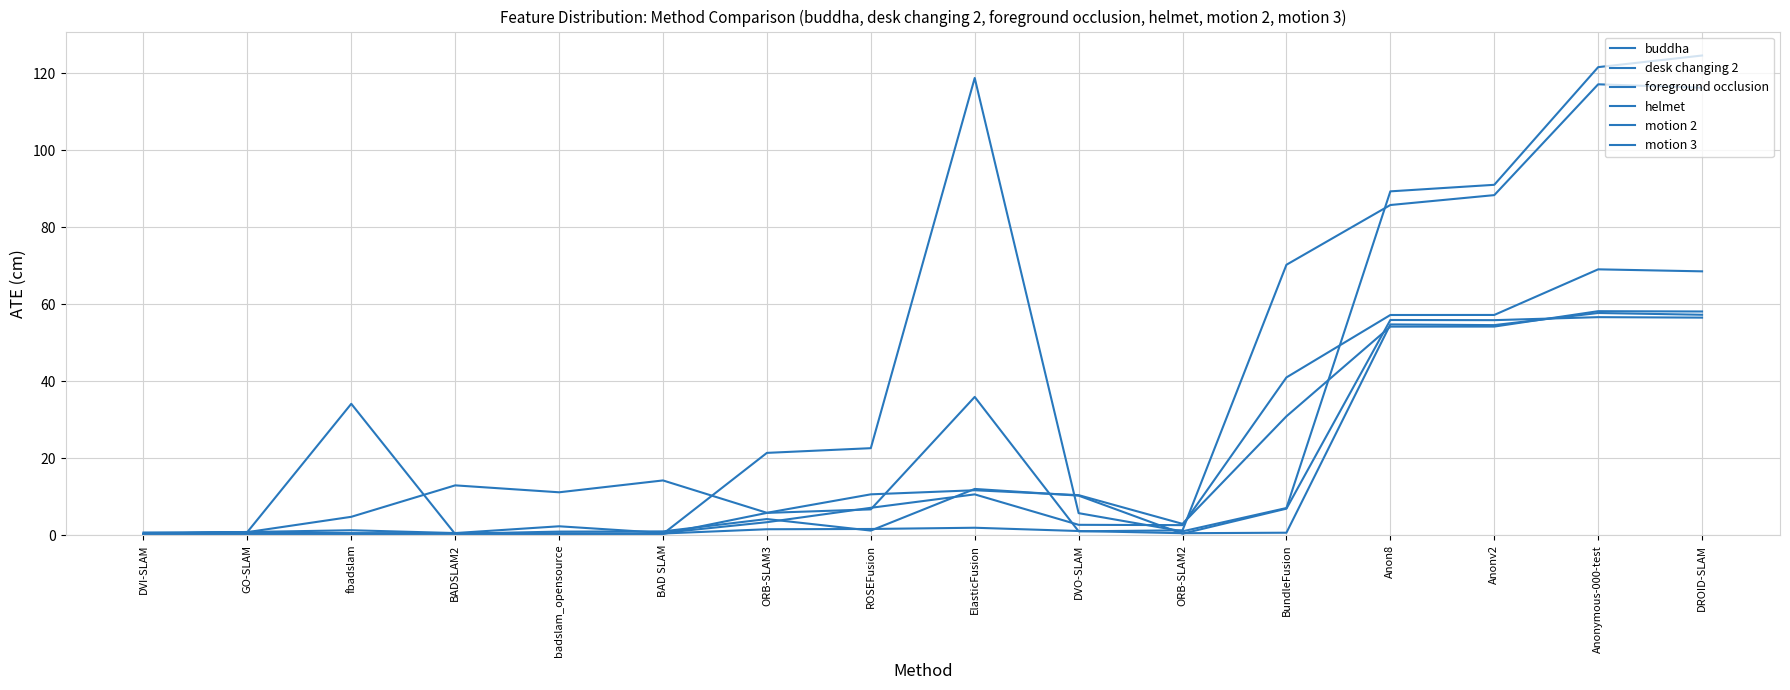

How many lines are shown in the chart?

6